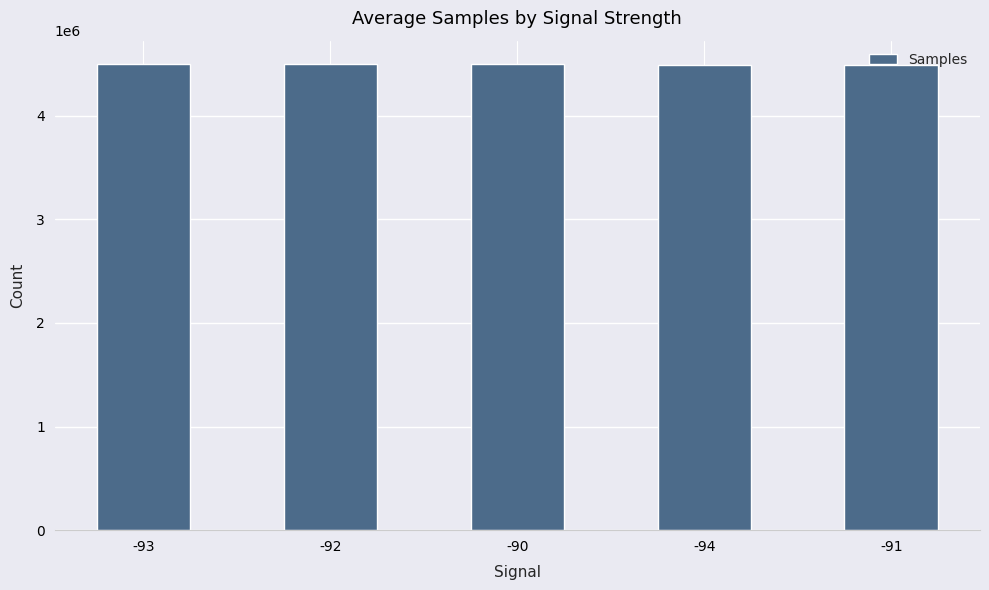

What is the sum of the values at -93 and -94?

8991716.4